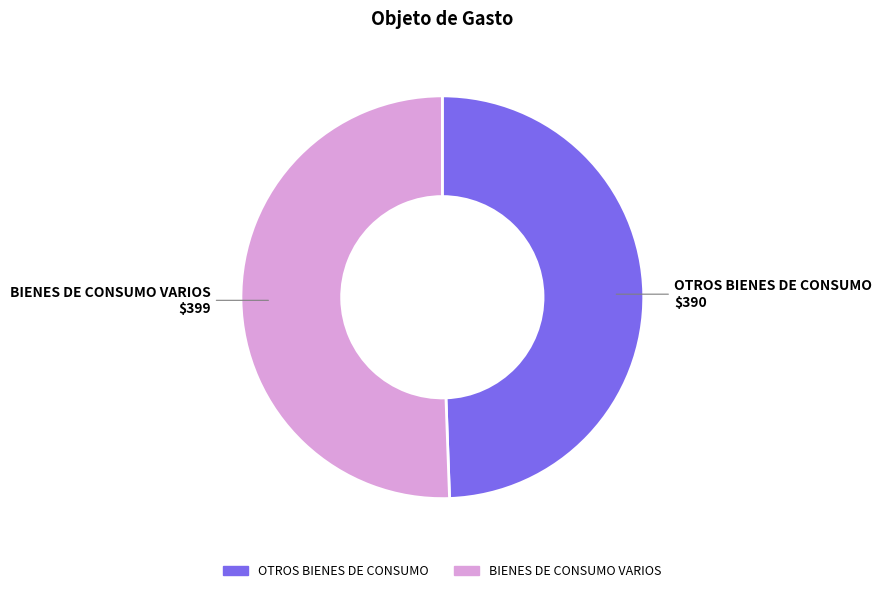

Between OTROS BIENES DE CONSUMO and BIENES DE CONSUMO VARIOS, which is larger?

BIENES DE CONSUMO VARIOS